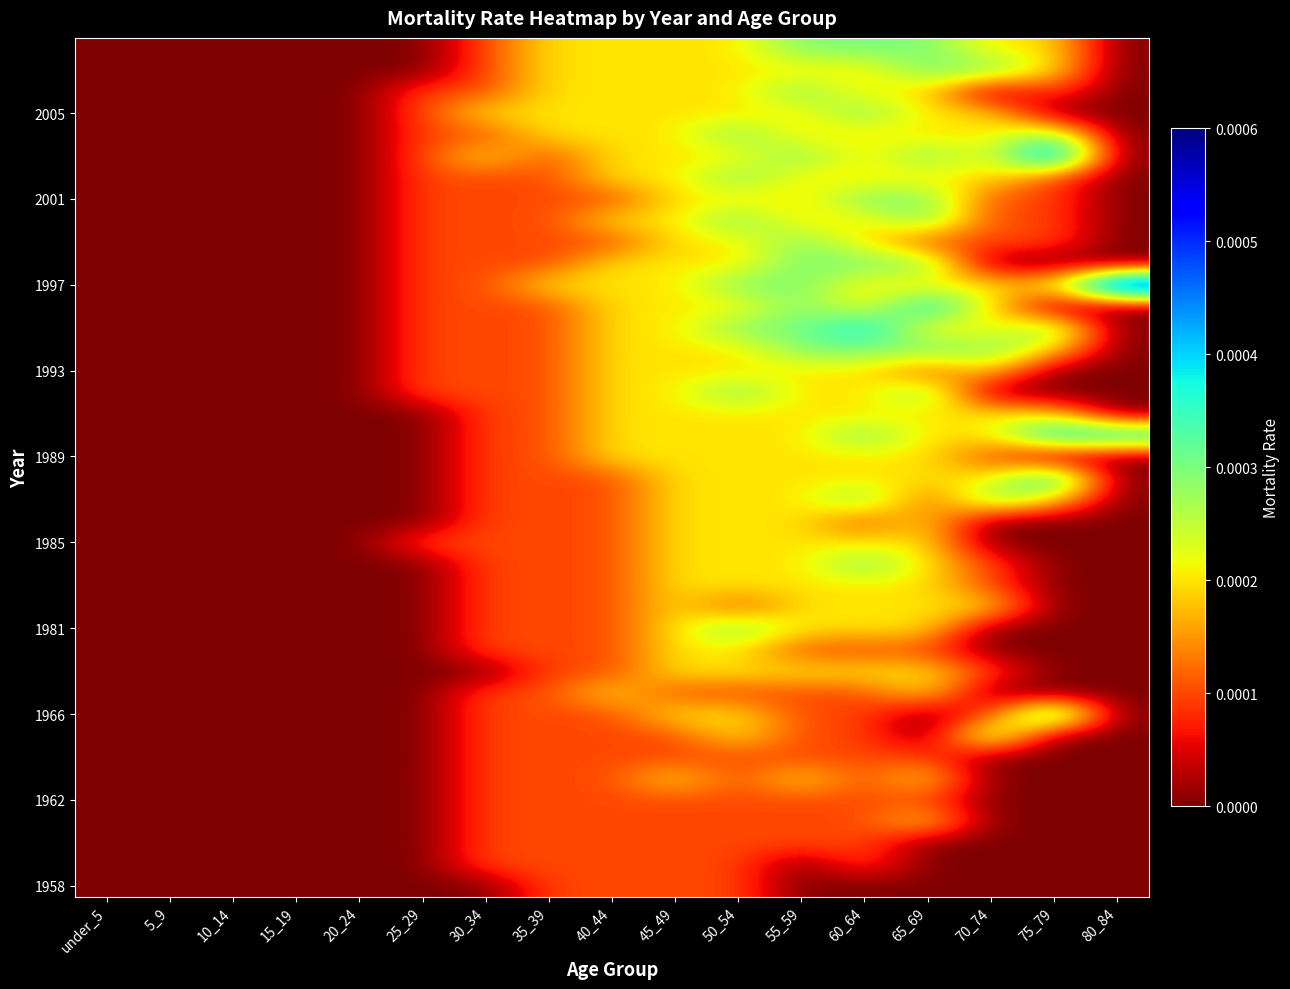

Between 5_9 and 50_54, which is larger?

50_54